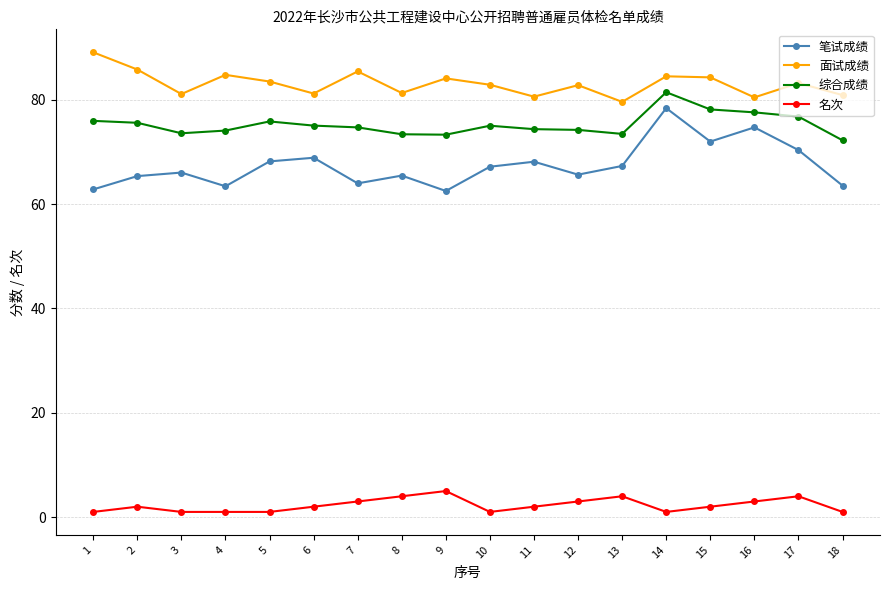

What is the value of the 笔试成绩 point at the 9th from the left?

62.5